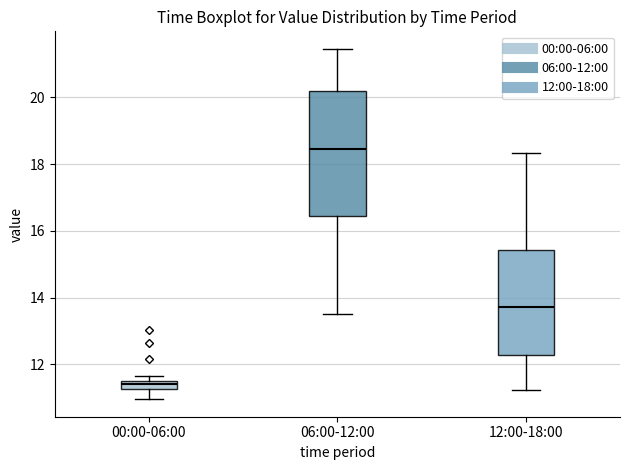

Which box has the highest median line?

06:00-12:00